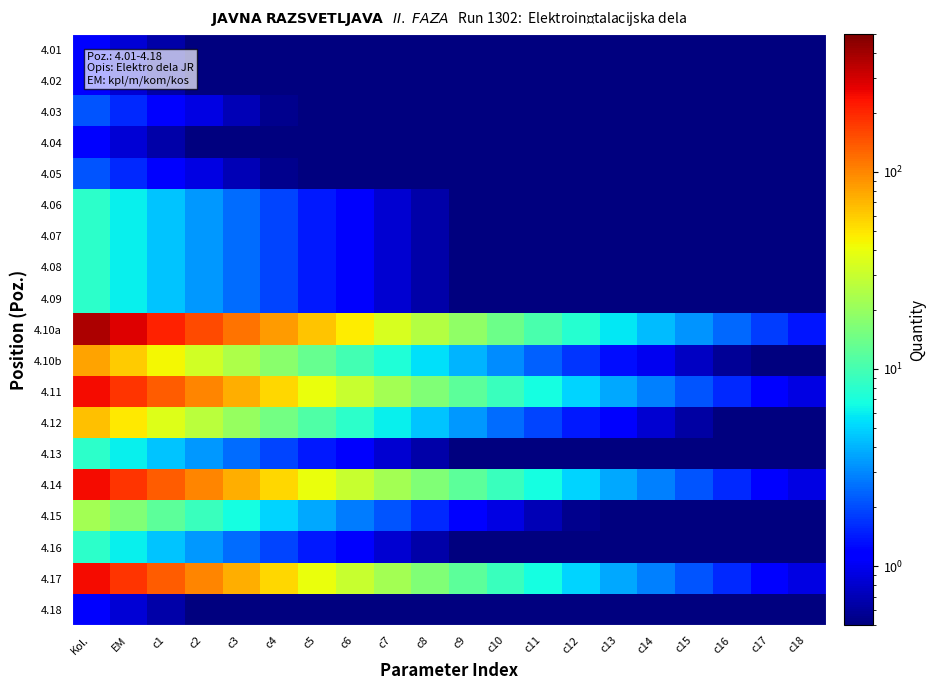

Which series has the widest spread of values?

4.10a